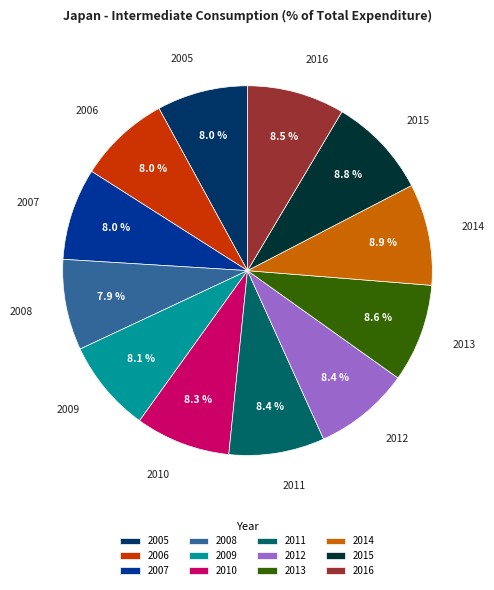

Combined, what portion of the pie is 2016 and 2012?

16.9%